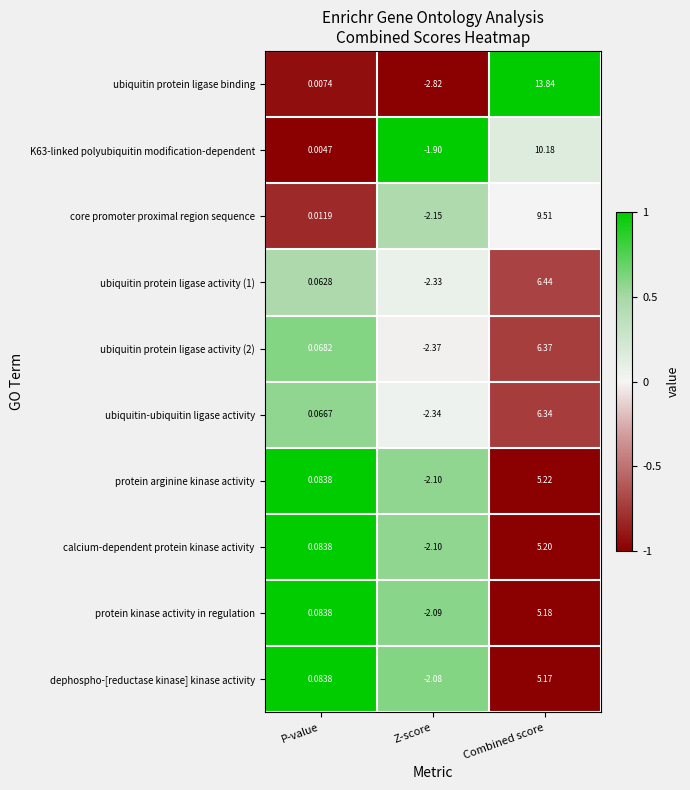

Which series has the largest total across all categories?

ubiquitin protein ligase binding